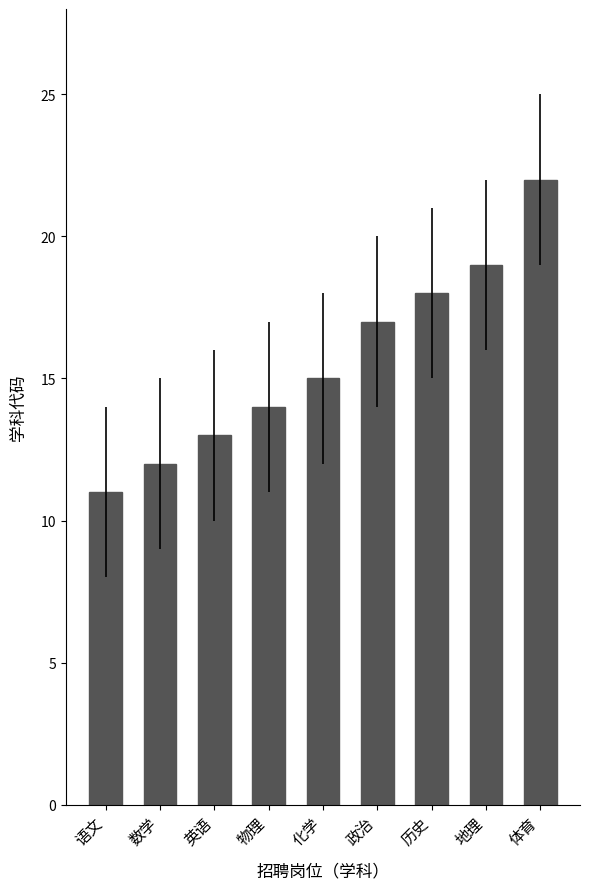

Which label corresponds to the largest value in the chart?

体育